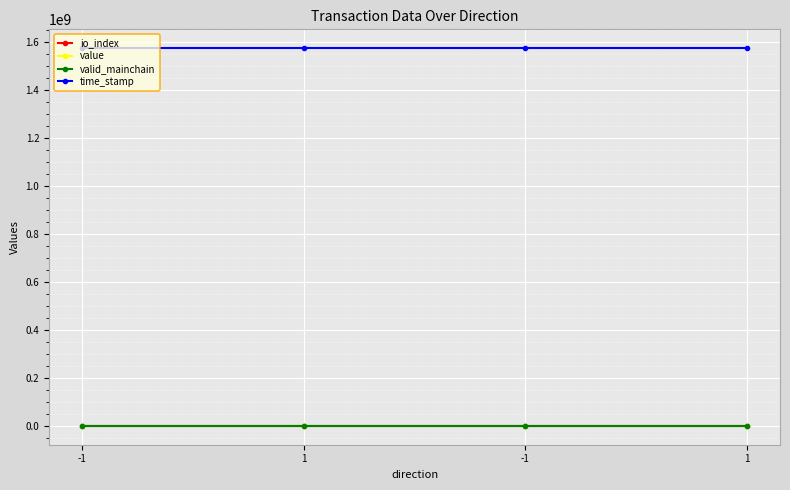

Where is valid_mainchain nearest to the value 1?

-1